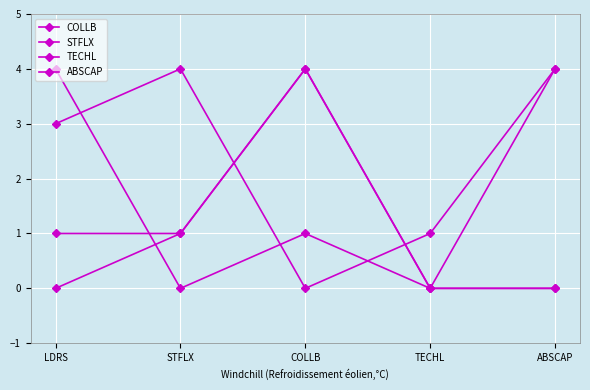

Does the chart display data point markers on the line(s)?

Yes